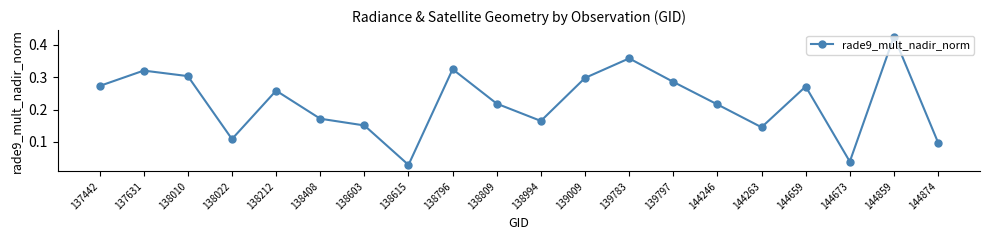

True or false: there are more than 2 points higher than both neighbors.

True